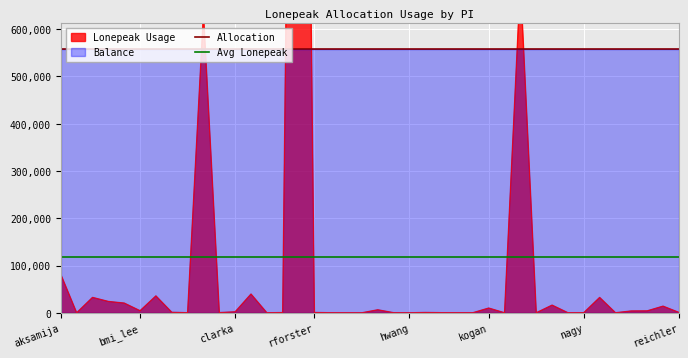

What is the average value of the Allocation series?

557881.6